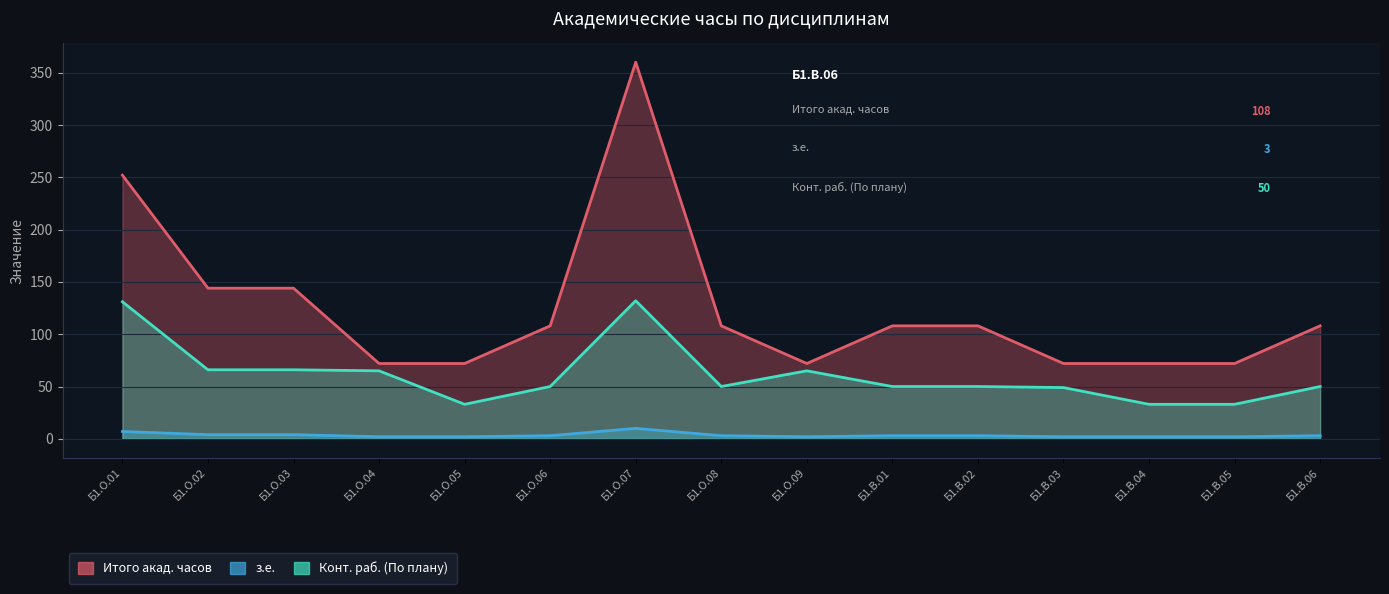

At which label does з.е. first exceed 3?

Б1.О.01